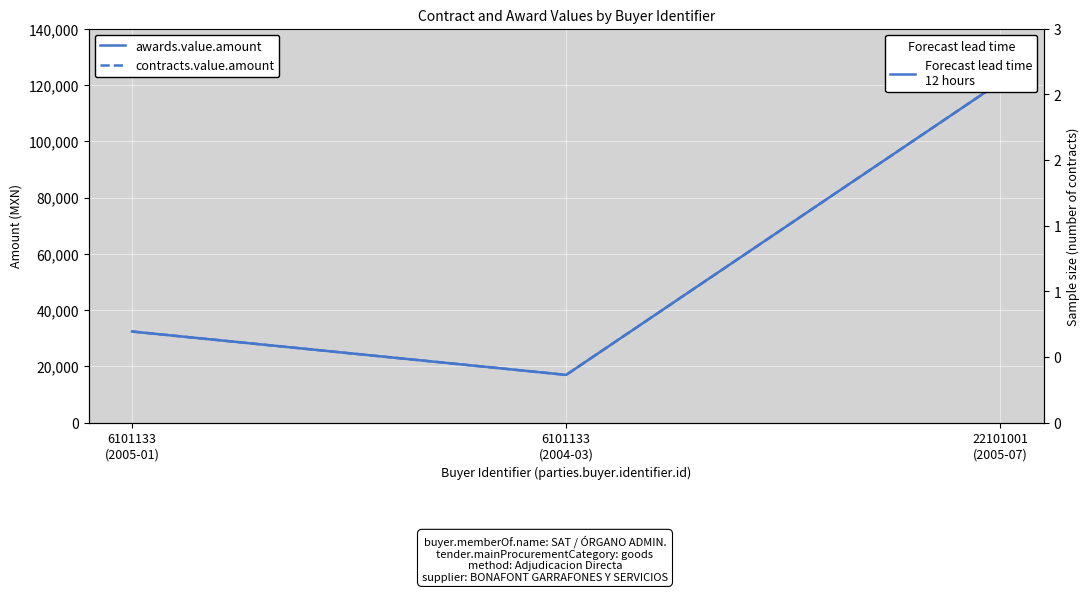

True or false: awards.value.amount has a value of 32400 at 6101133
(2005-01).

True